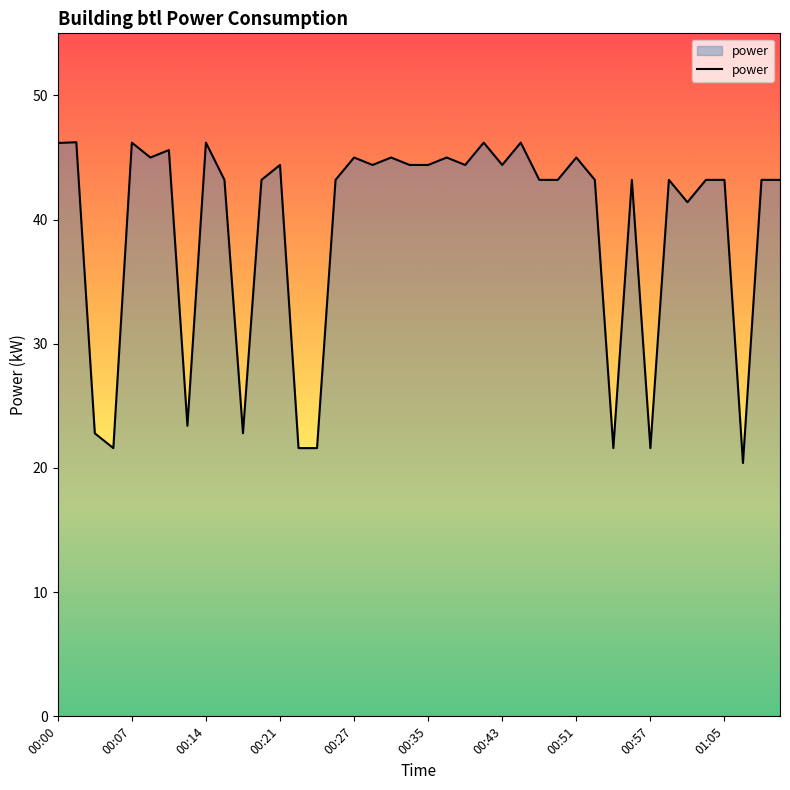

What is the minimum value shown in the chart?

20.4